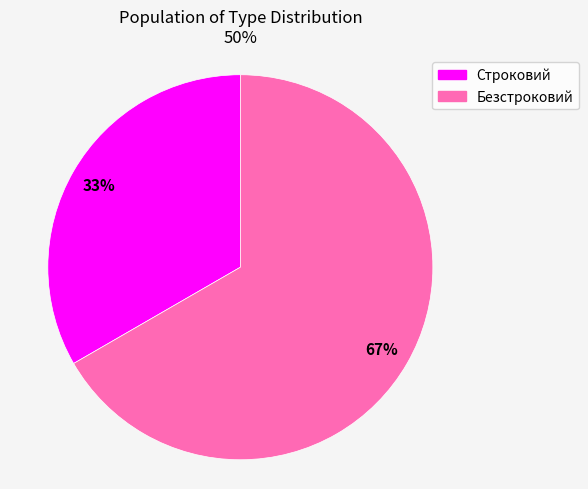

To the nearest percent, what is the combined percentage of Строковий and Безстроковий?

100%